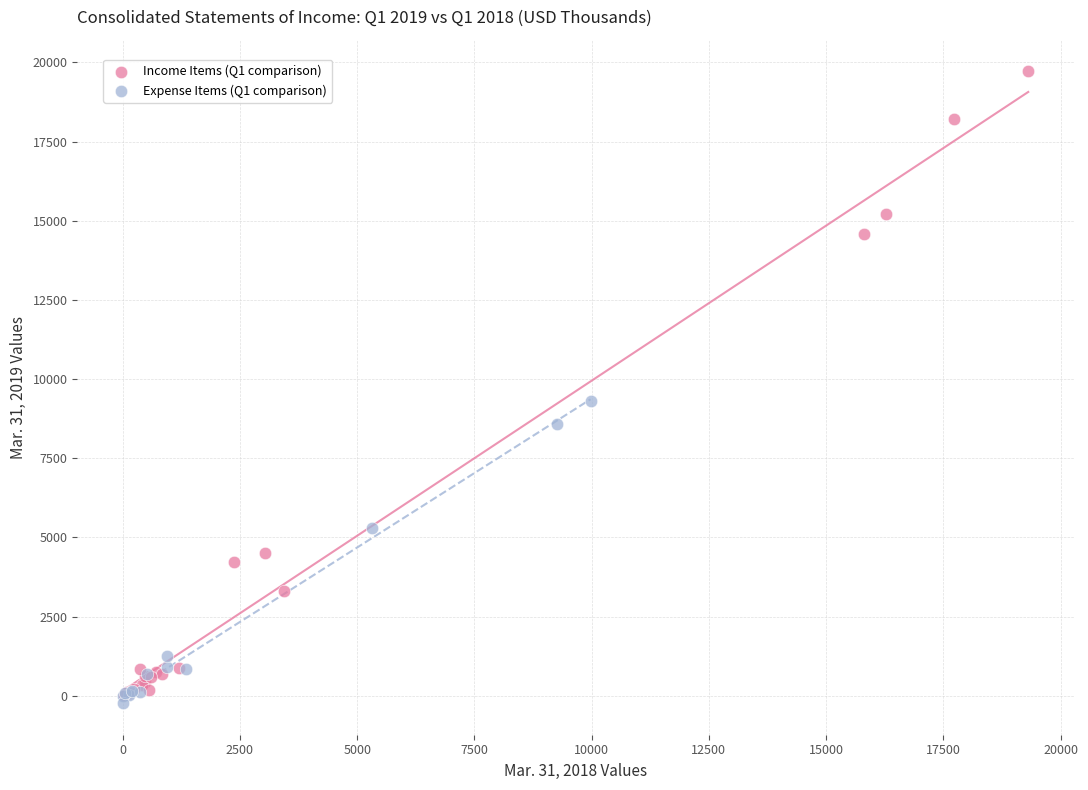

Which series has the largest Y range (max minus min)?

Income Items (Q1 comparison)